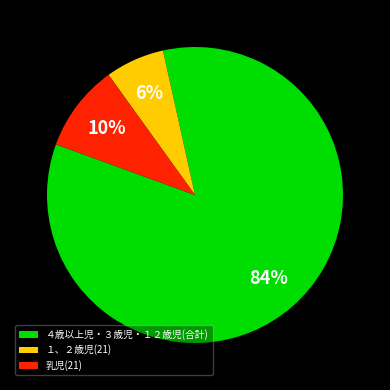

What percentage is the 乳児(21) slice, to the nearest percent?

10%